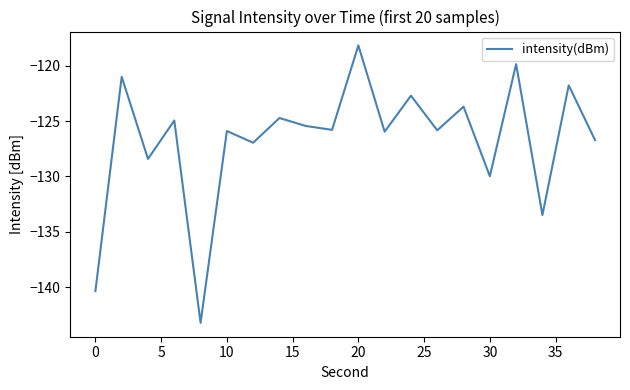

What is the sum of all values?

-2535.0